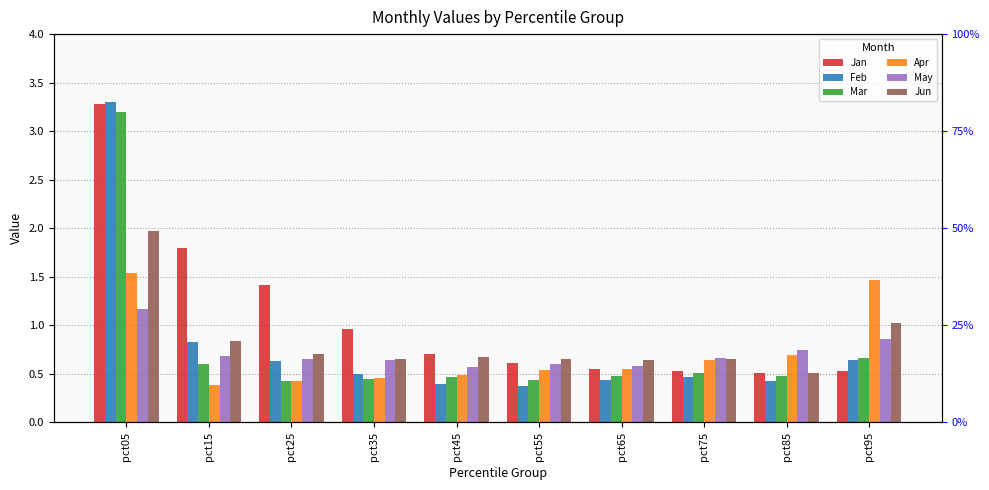

True or false: Apr has a value of 0.5 at pct45.

True